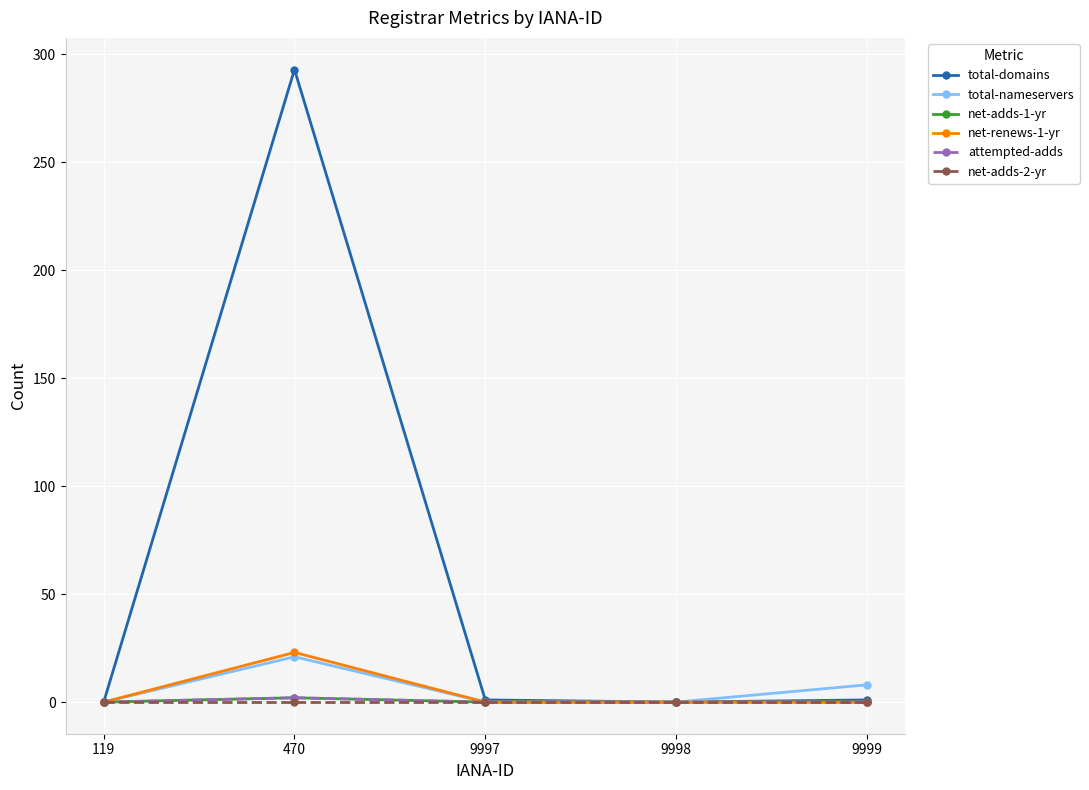

True or false: attempted-adds has a value of 1 at 9997.

False